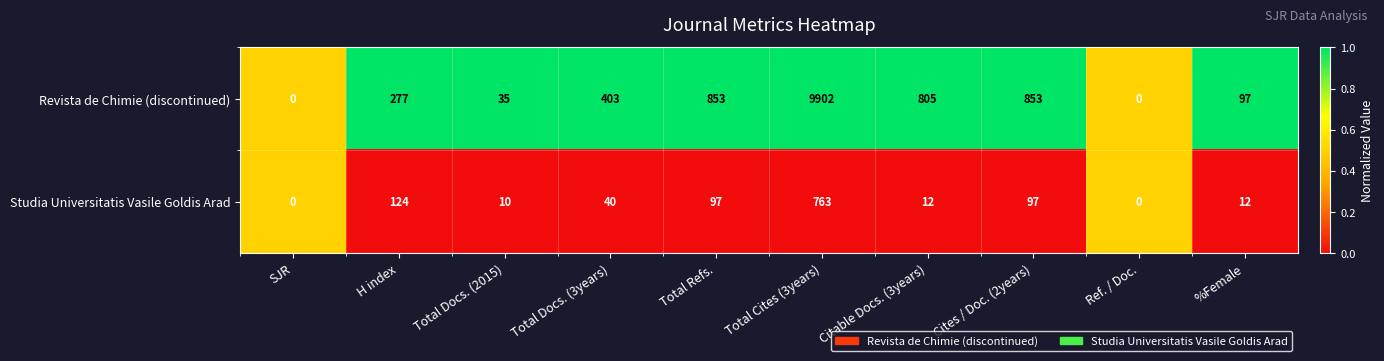

Which label corresponds to the largest value in the chart?

Total Cites (3years)